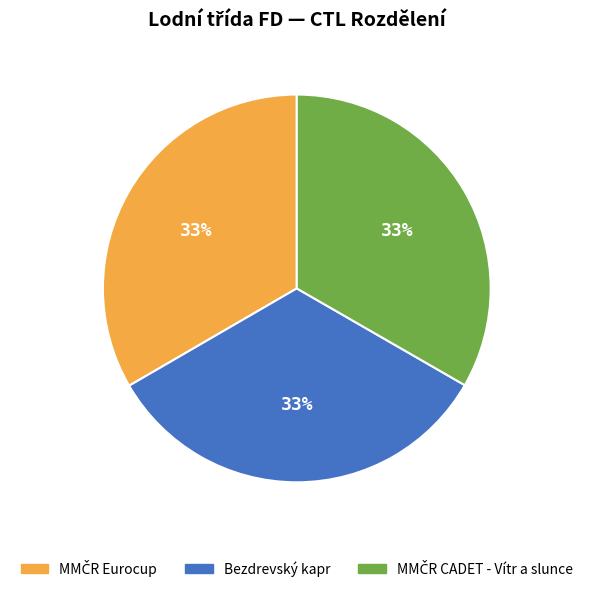

How many slices are in this pie chart?

3